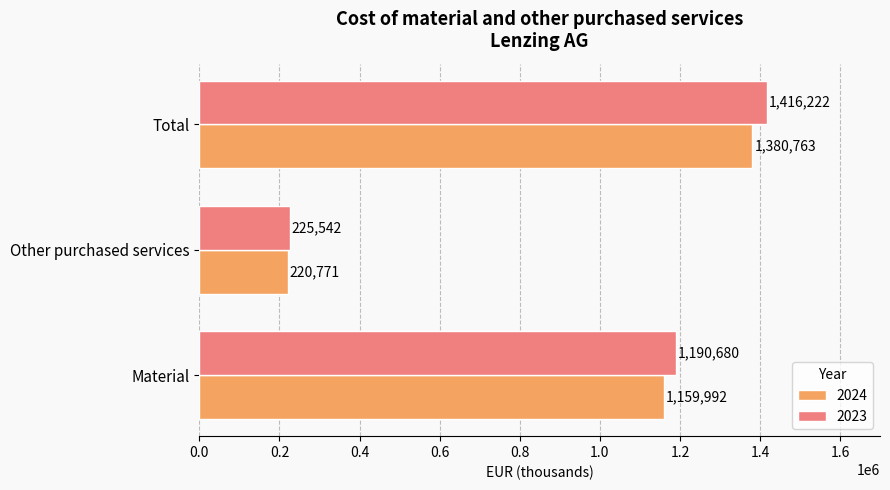

How many distinct data groups are displayed?

2